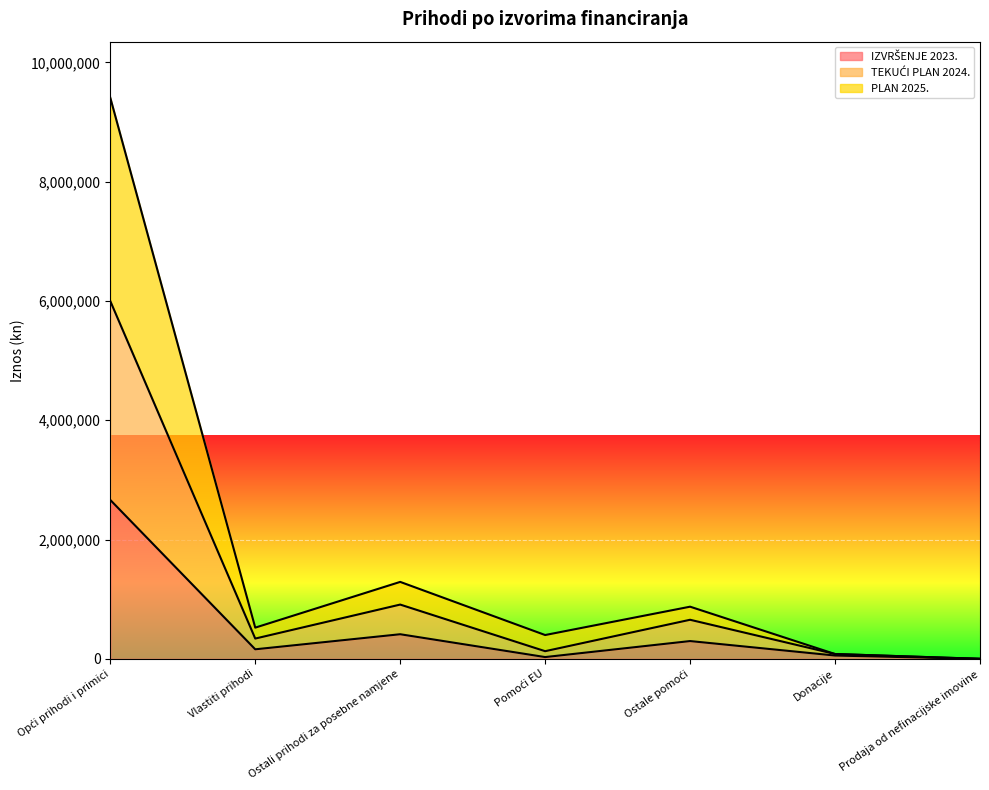

Reading left to right, extract all data points from this chart.

IZVRŠENJE 2023.: Opći prihodi i primici=2663681	Vlastiti prihodi=159864	Ostali prihodi za posebne namjene=412458	Pomoći EU=29609	Ostale pomoći=297978	Donacije=55294	Prodaja od nefinacijske imovine=158
TEKUĆI PLAN 2024.: Opći prihodi i primici=5997303	Vlastiti prihodi=339864	Ostali prihodi za posebne namjene=909836	Pomoći EU=128249	Ostale pomoći=655089	Donacije=80841	Prodaja od nefinacijske imovine=158
PLAN 2025.: Opći prihodi i primici=9405953	Vlastiti prihodi=523093	Ostali prihodi za posebne namjene=1289941	Pomoći EU=399181	Ostale pomoći=874379	Donacije=80841	Prodaja od nefinacijske imovine=158